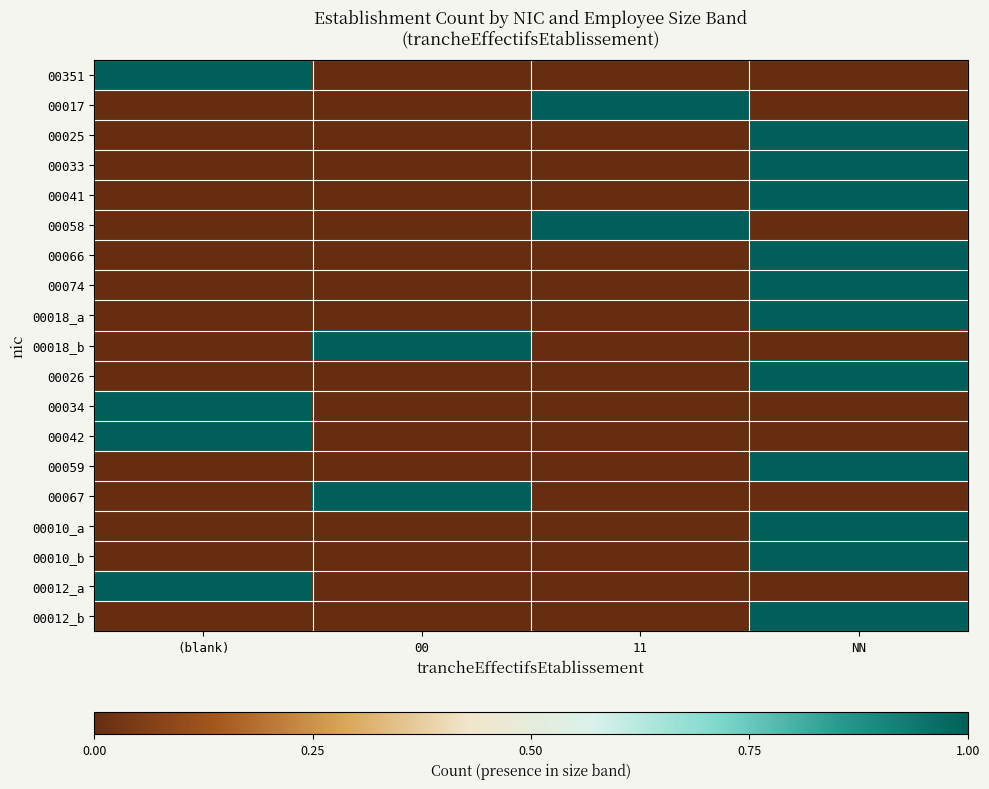

Reading right to left, what are all the values shown in this chart?

00351: NN=0	11=0	00=0	(blank)=1
00017: NN=0	11=1	00=0	(blank)=0
00025: NN=1	11=0	00=0	(blank)=0
00033: NN=1	11=0	00=0	(blank)=0
00041: NN=1	11=0	00=0	(blank)=0
00058: NN=0	11=1	00=0	(blank)=0
00066: NN=1	11=0	00=0	(blank)=0
00074: NN=1	11=0	00=0	(blank)=0
00018_a: NN=1	11=0	00=0	(blank)=0
00018_b: NN=0	11=0	00=1	(blank)=0
00026: NN=1	11=0	00=0	(blank)=0
00034: NN=0	11=0	00=0	(blank)=1
00042: NN=0	11=0	00=0	(blank)=1
00059: NN=1	11=0	00=0	(blank)=0
00067: NN=0	11=0	00=1	(blank)=0
00010_a: NN=1	11=0	00=0	(blank)=0
00010_b: NN=1	11=0	00=0	(blank)=0
00012_a: NN=0	11=0	00=0	(blank)=1
00012_b: NN=1	11=0	00=0	(blank)=0